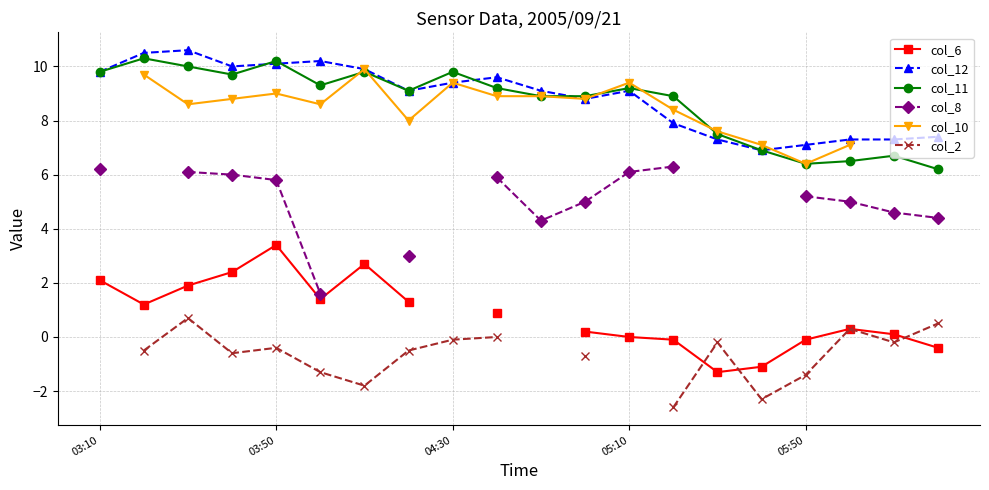

In col_11, how many points are higher than both neighbors (excluding endpoints)?

6